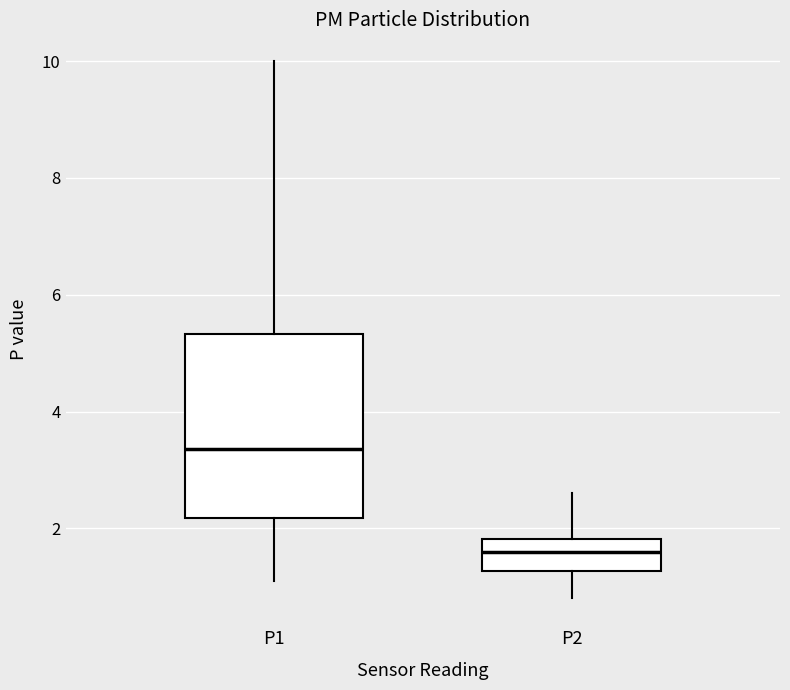

Reading left to right, transcribe this box plot: for each box, give where its median line is, the range the box spans, and where its two whiskers end, as read against the y-axis. The values are not printed on the chart, so give them approximately, as read against the axis.

P1: median 3.4, box 2.2 to 5.4, whiskers 1.2 to 10.0
P2: median 1.6, box 1.2 to 1.8, whiskers 0.8 to 2.6